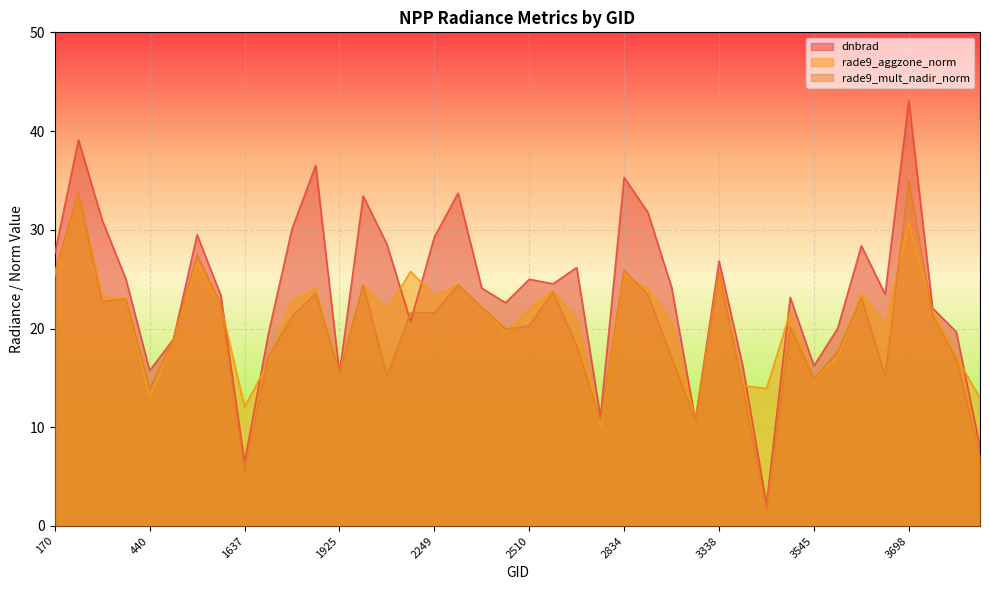

What is the value of the dnbrad point at the 29th from the left?

26.8